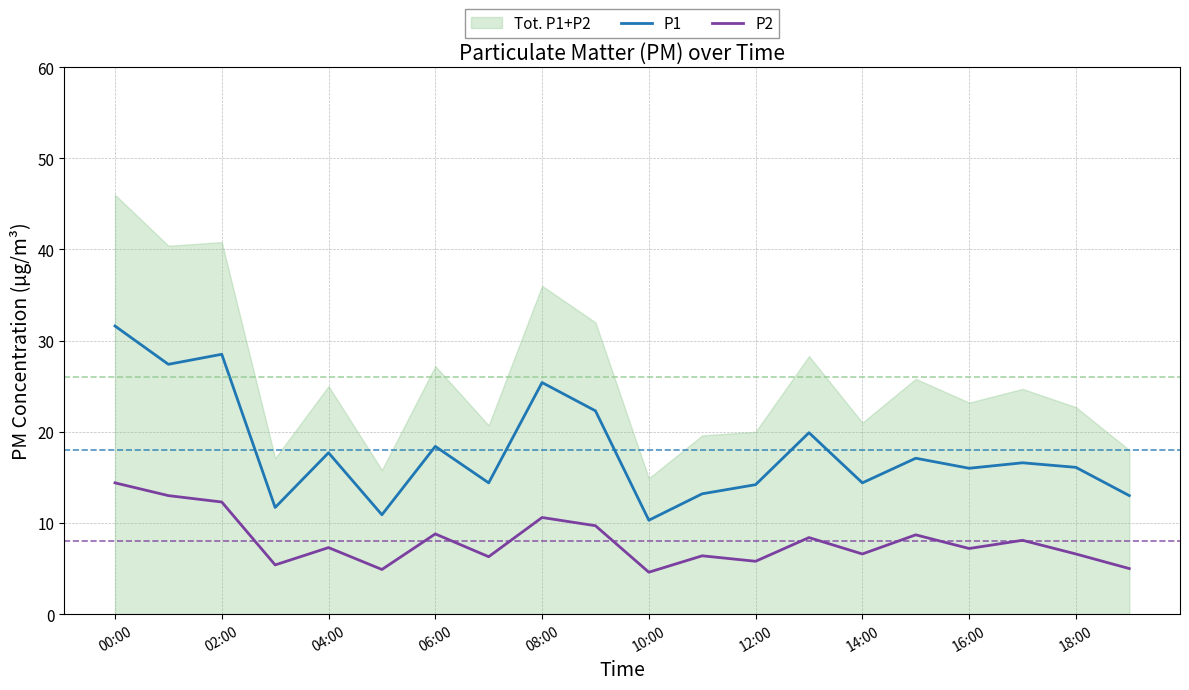

How many data points does each series have?

20